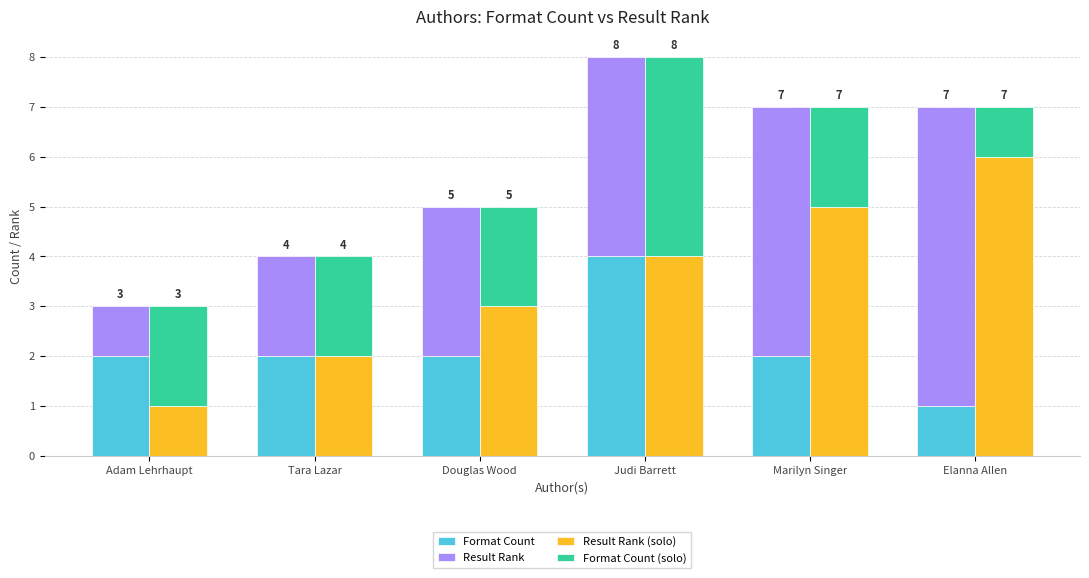

Reading right to left, extract all data points from this chart.

Format Count: 1	2	4	2	2	2
Result Rank: 6	5	4	3	2	1
Result Rank (solo): 6	5	4	3	2	1
Format Count (solo): 1	2	4	2	2	2